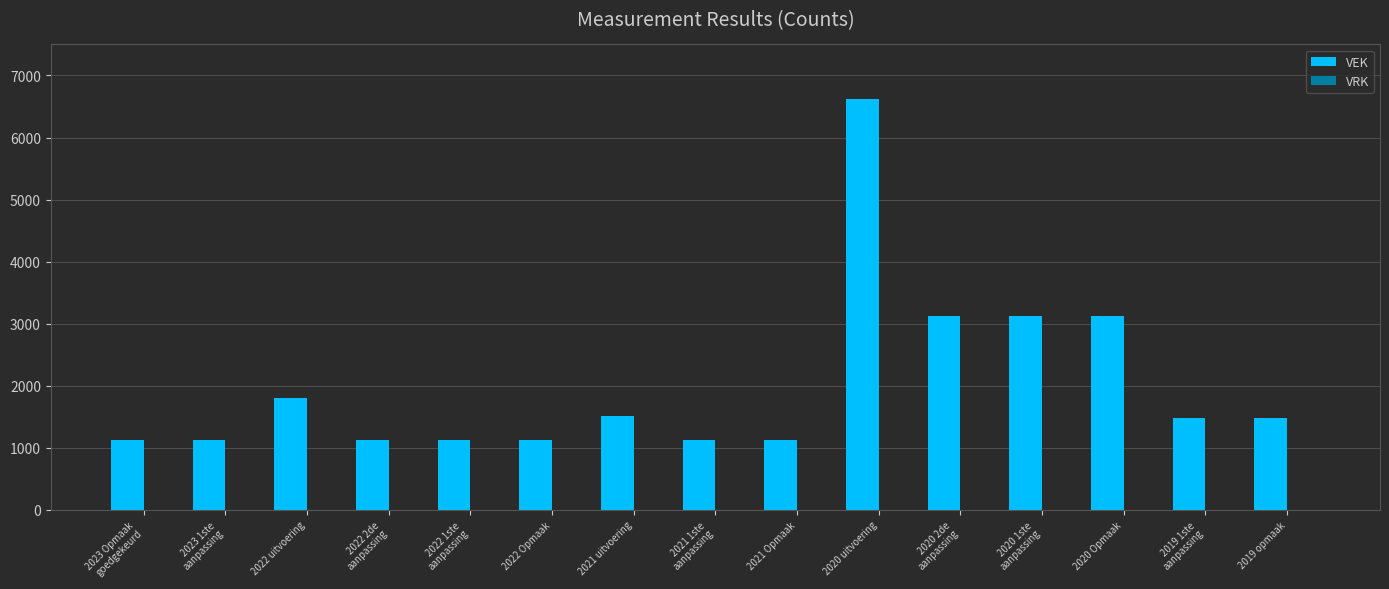

What value does the data have at 2022 Opmaak?

1126